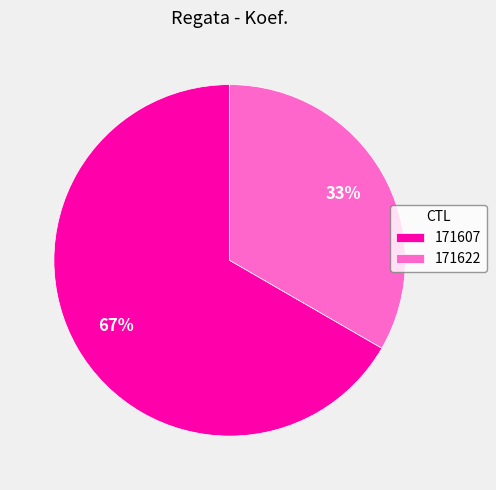

Count the number of slices in the pie.

2